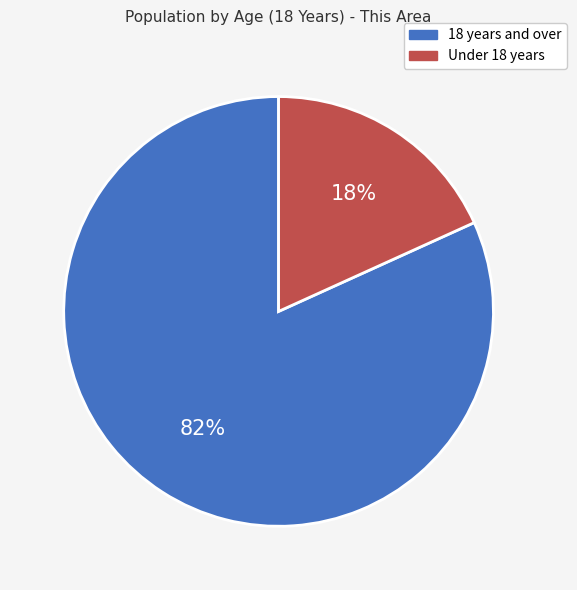

Which has a higher value, 18 years and over or Under 18 years?

18 years and over